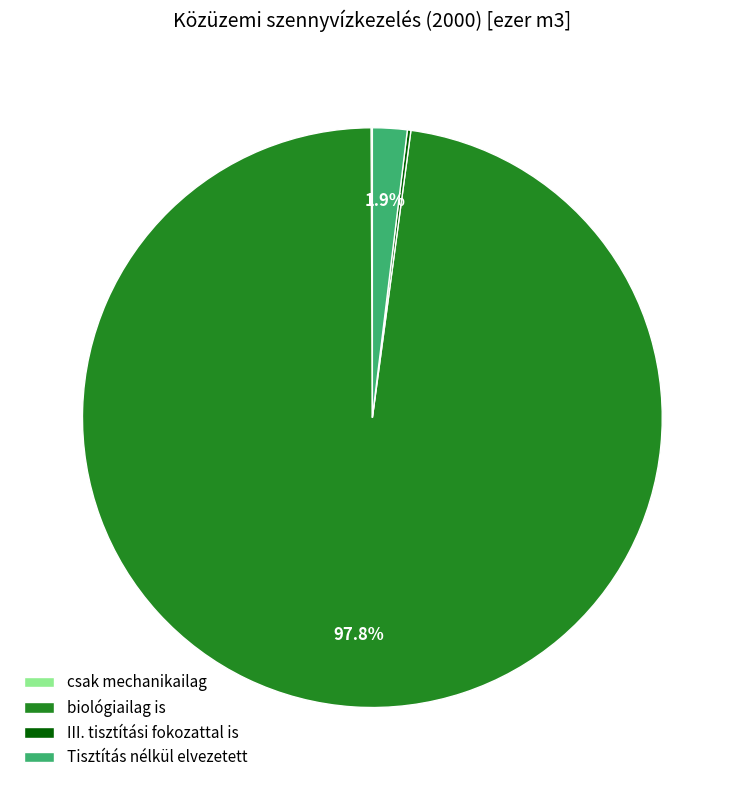

Which slice represents more than half of the pie?

biológiailag is